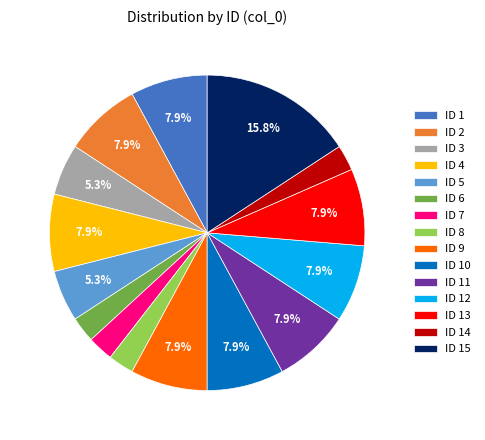

Does any single category account for the majority?

No